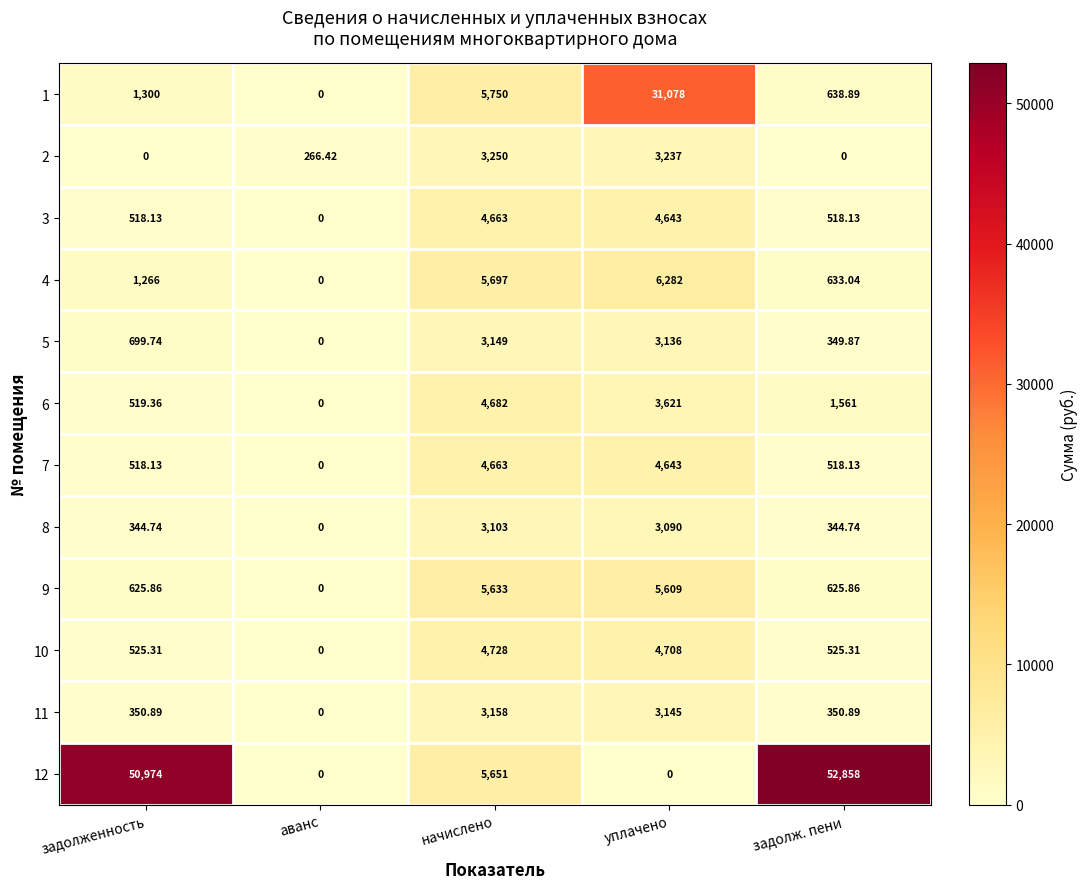

Which category has the highest value across all series?

задолж. пени